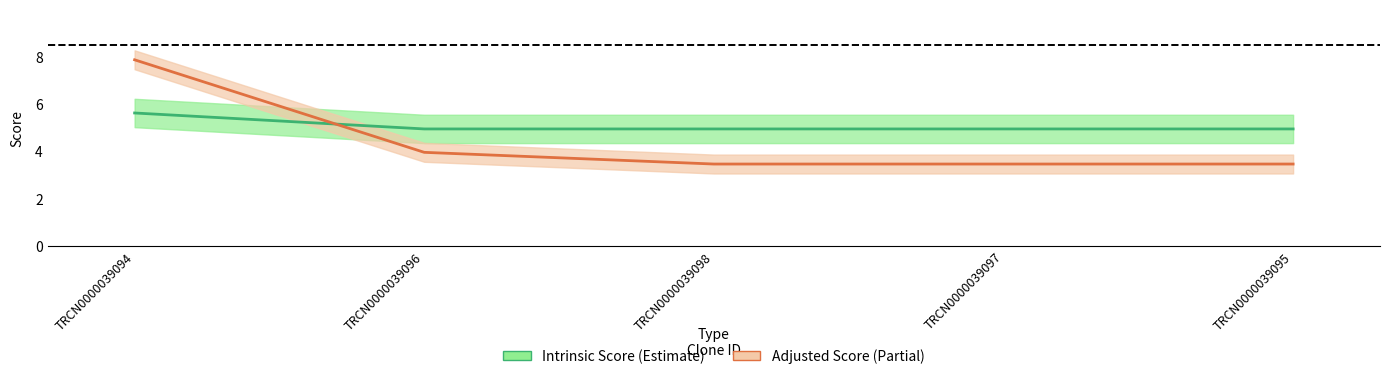

Which category has the lowest value across all series?

TRCN0000039098